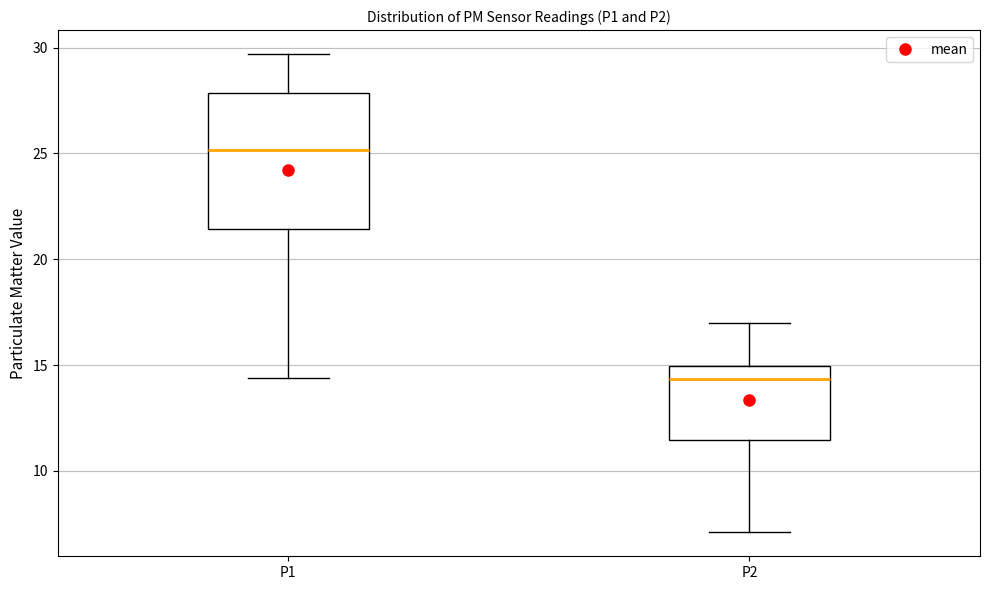

Which box has the lowest median line?

P2